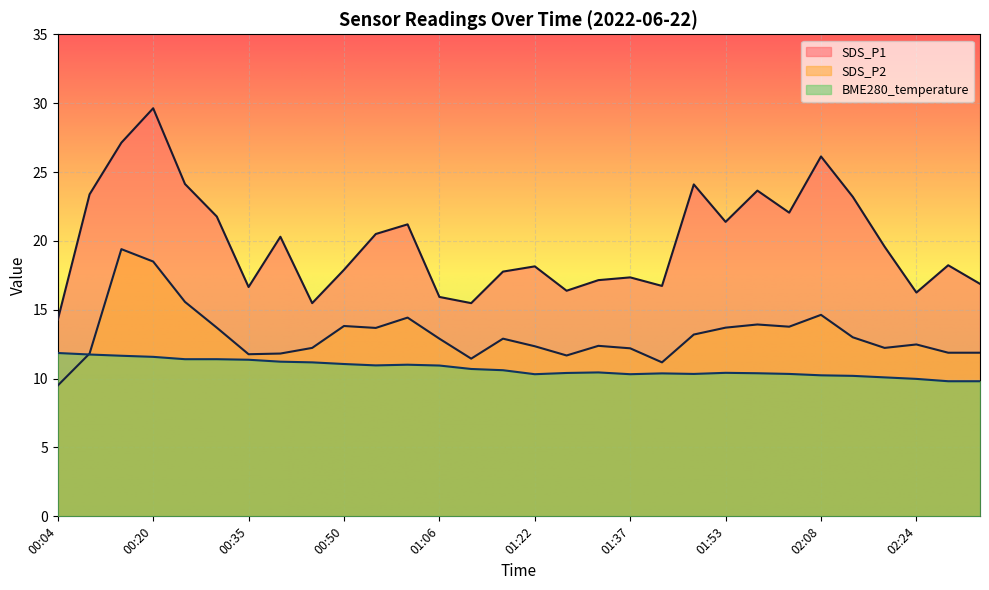

Rank the series at 02:29 from highest to lowest value.

SDS_P1, SDS_P2, BME280_temperature